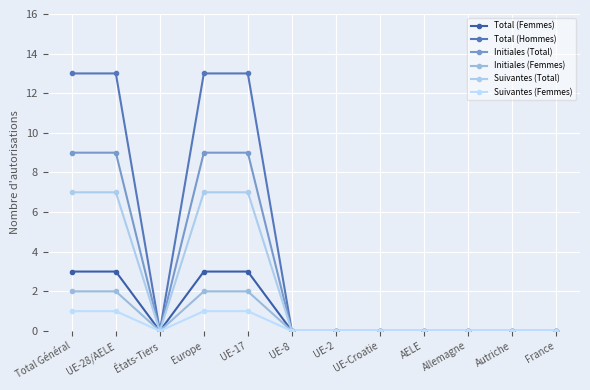

Which series has the largest range (max minus min)?

Total (Hommes)